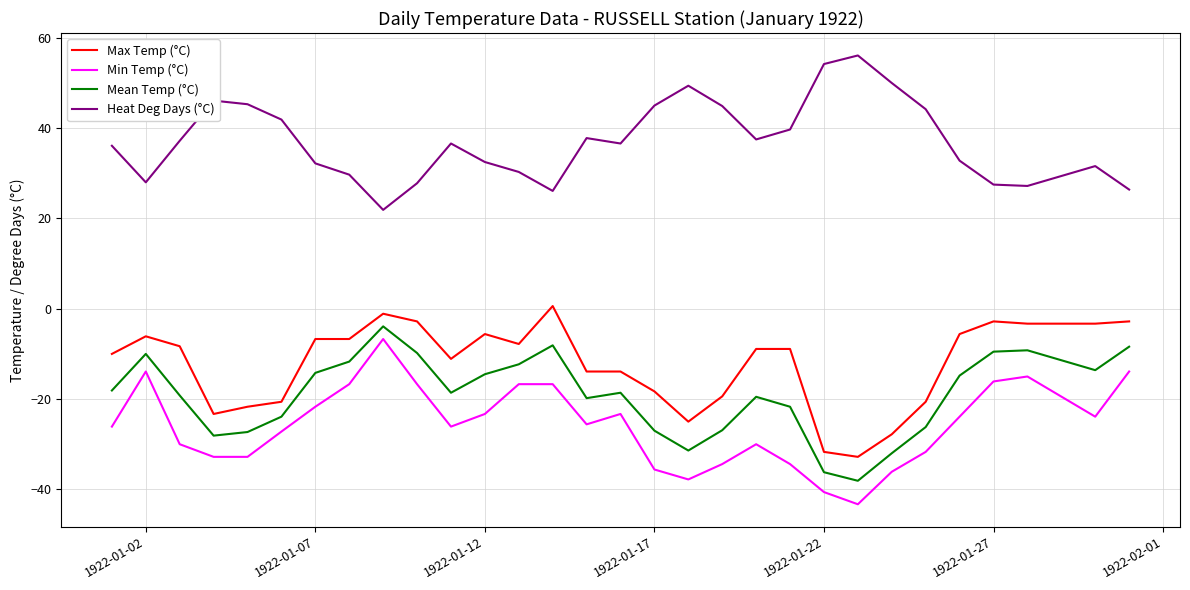

What is the smallest value displayed?

-43.3